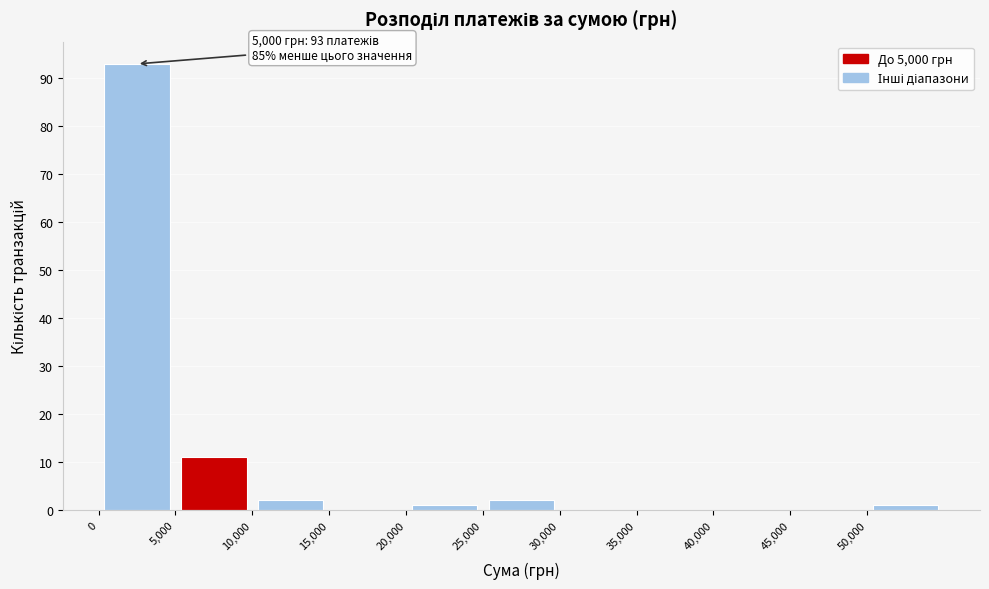

Over which range of the x-axis is the bar tallest?

0 to 5000